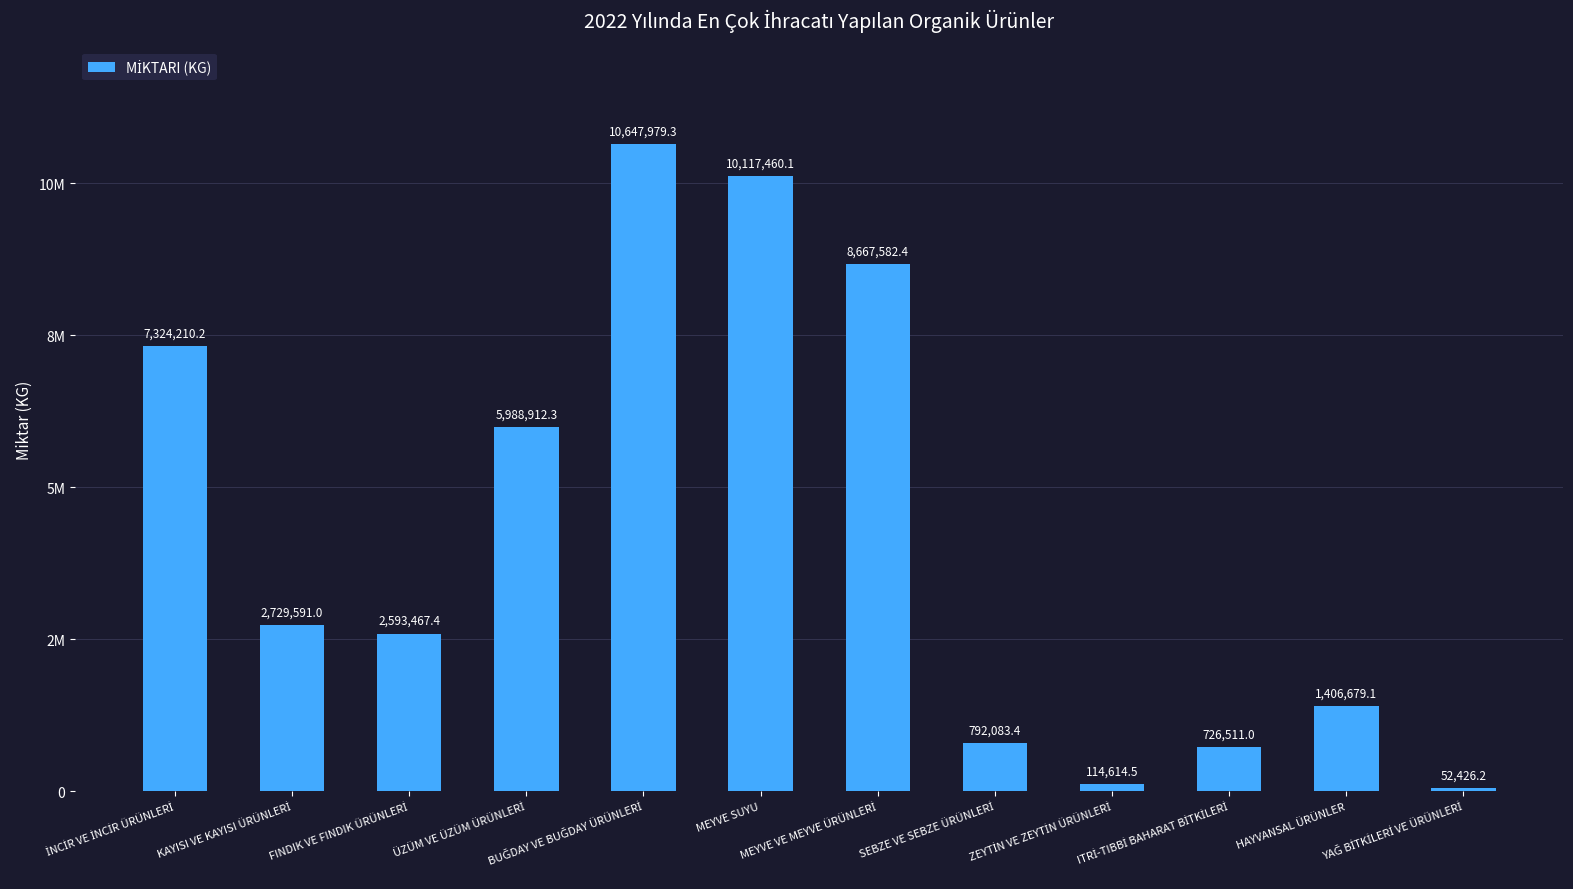

Between MEYVE SUYU and MEYVE VE MEYVE ÜRÜNLERİ, which is larger?

MEYVE SUYU